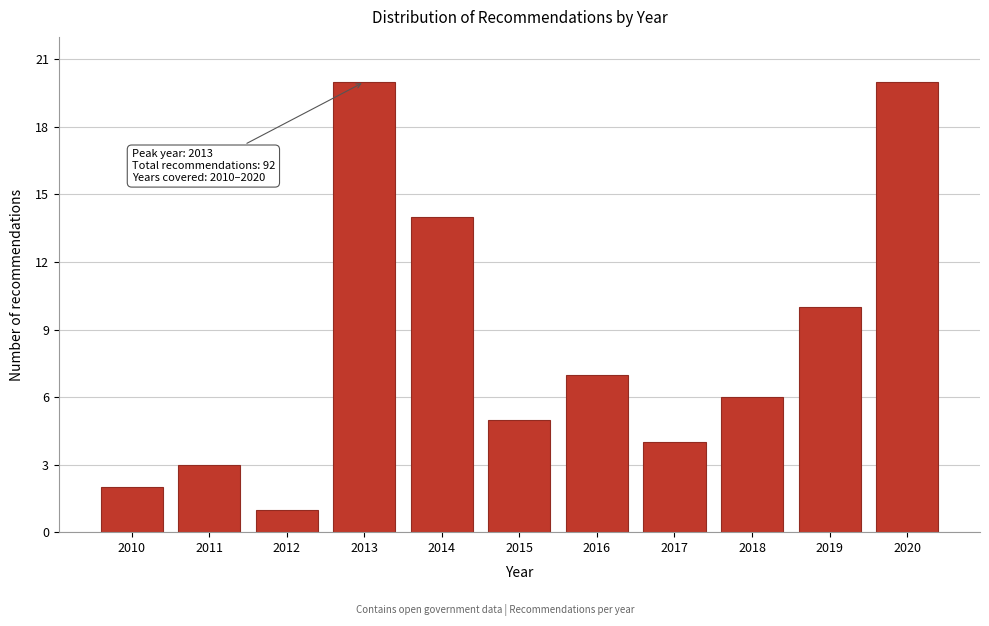

Reading right to left, transcribe all the data shown in this chart.

20	10	6	4	7	5	14	20	1	3	2